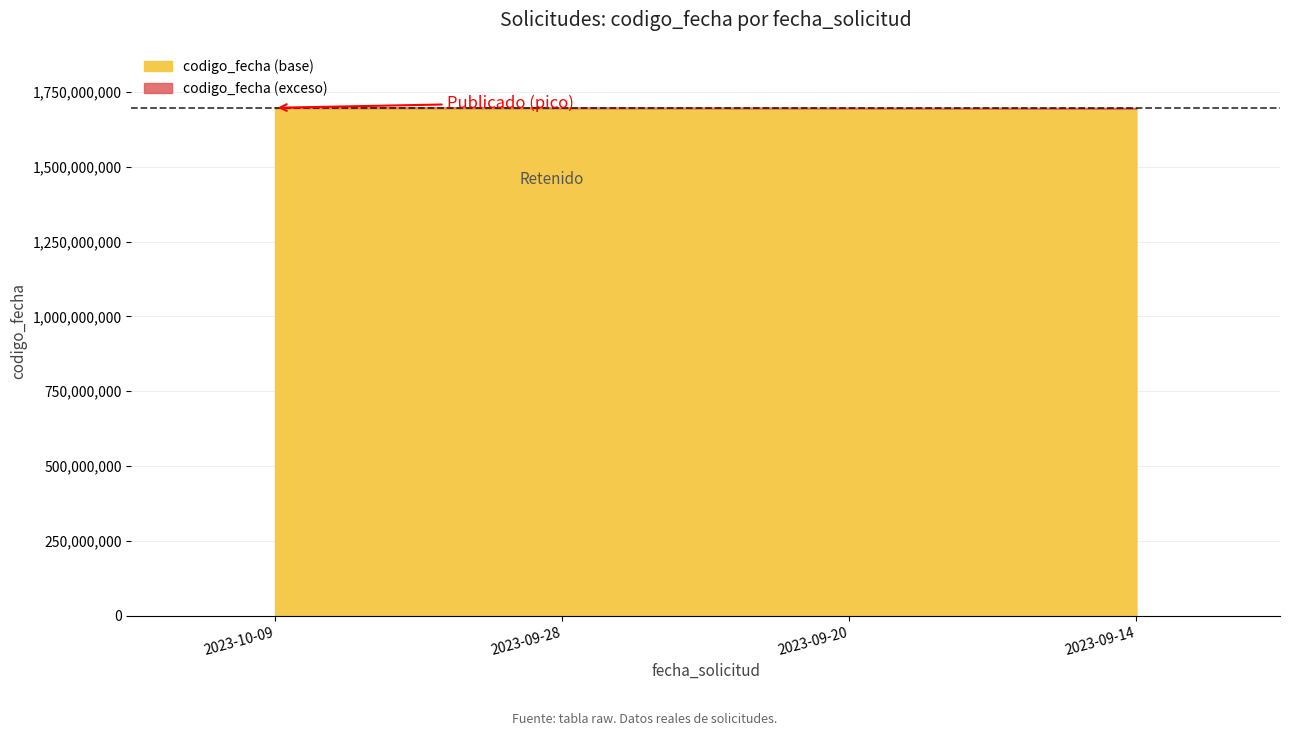

True or false: there are more than 1 points higher than both neighbors.

False